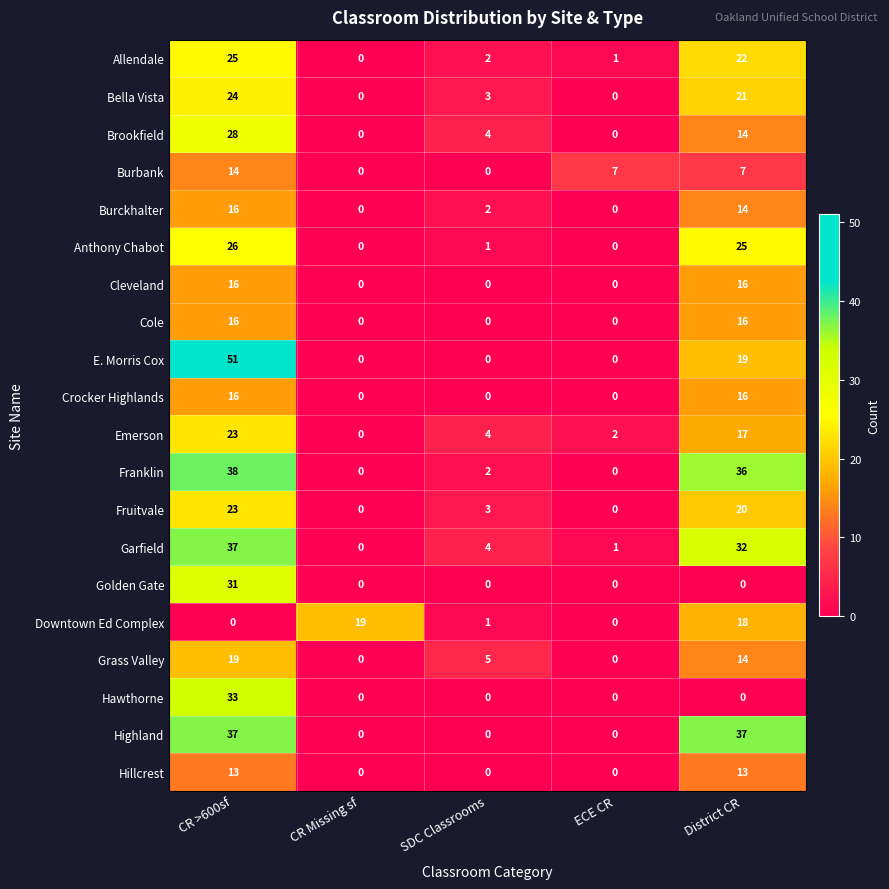

What is the sum of all Allendale values?

50